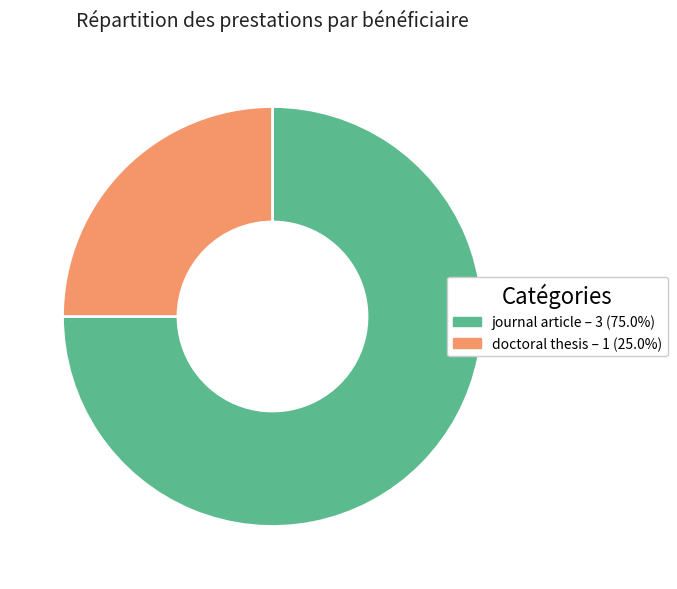

Is there any slice that represents more than half of the pie?

Yes